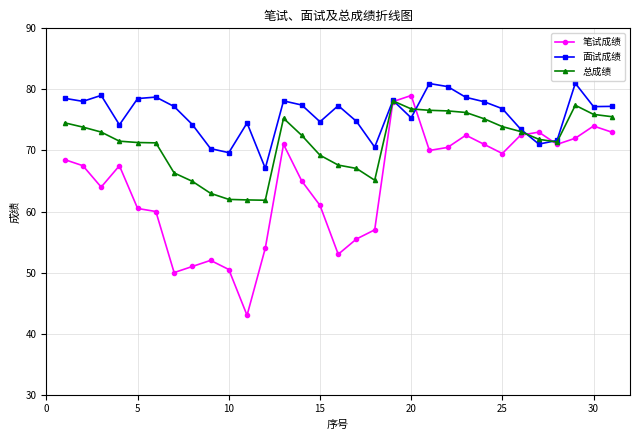

What are all the series names shown in the legend?

笔试成绩, 面试成绩, 总成绩